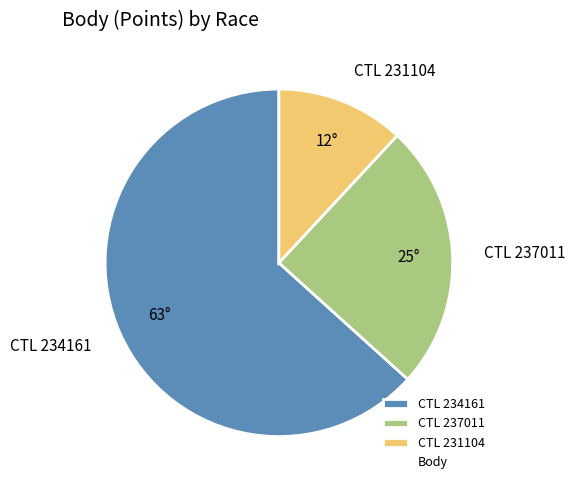

Rank the categories by value from highest to lowest.

CTL 234161, CTL 237011, CTL 231104